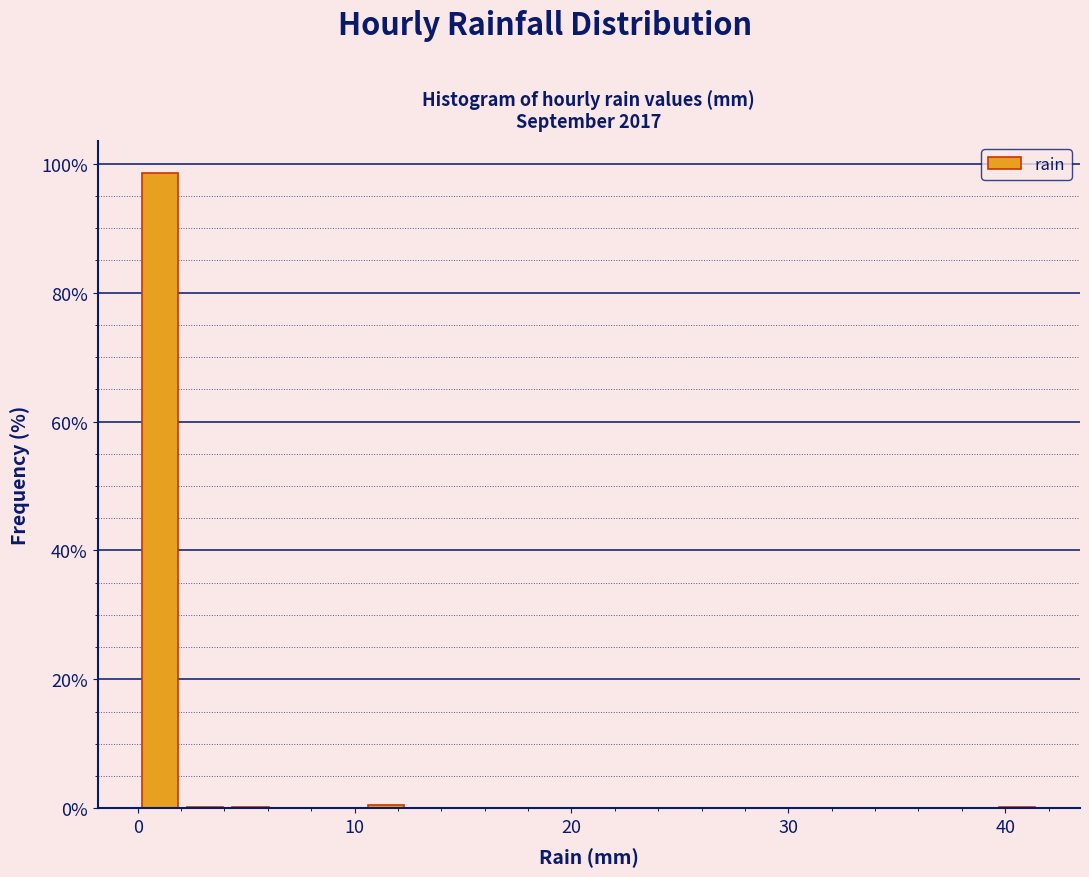

Around what value on the x-axis is the tallest bar? Give the approximate position of its centre, as read against the axis.

1